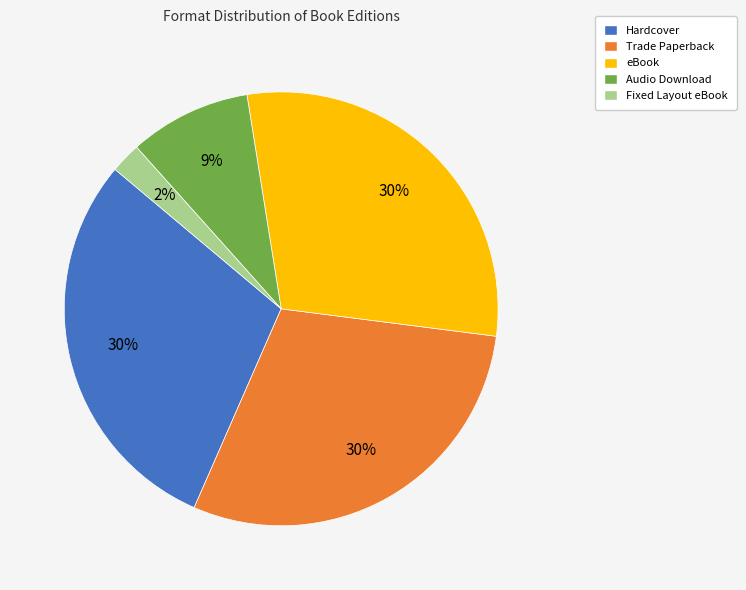

To the nearest percent, what is the average slice percentage?

20%